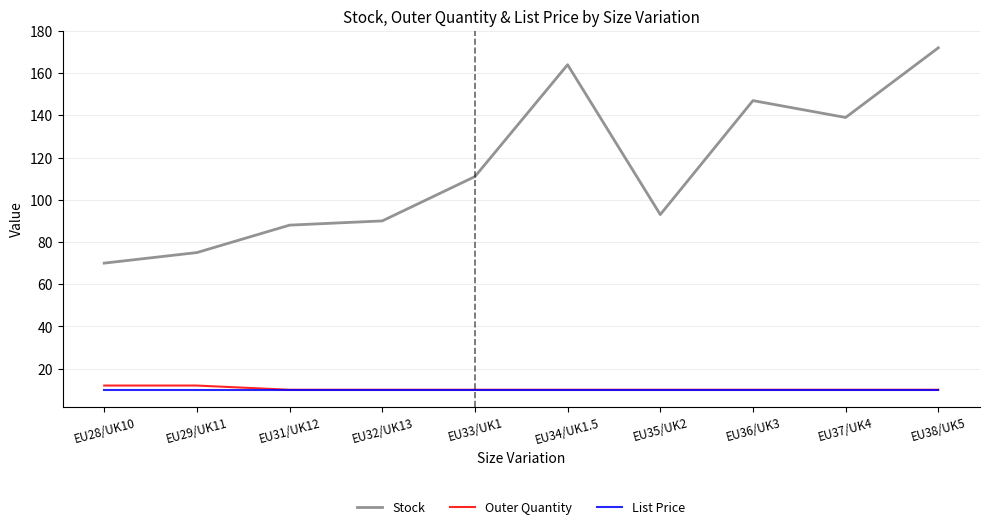

What is the maximum value for Stock?

172.0